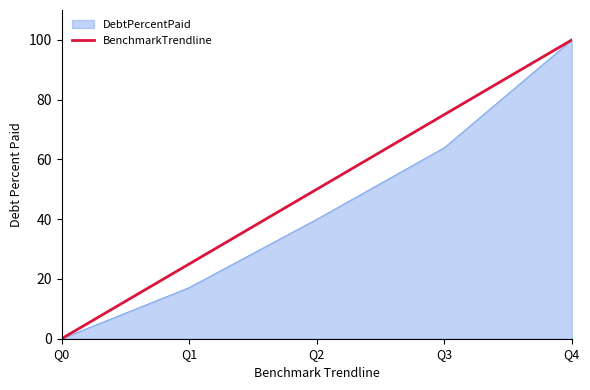

Rank the categories by DebtPercentPaid value from lowest to highest.

Q0, Q1, Q2, Q3, Q4